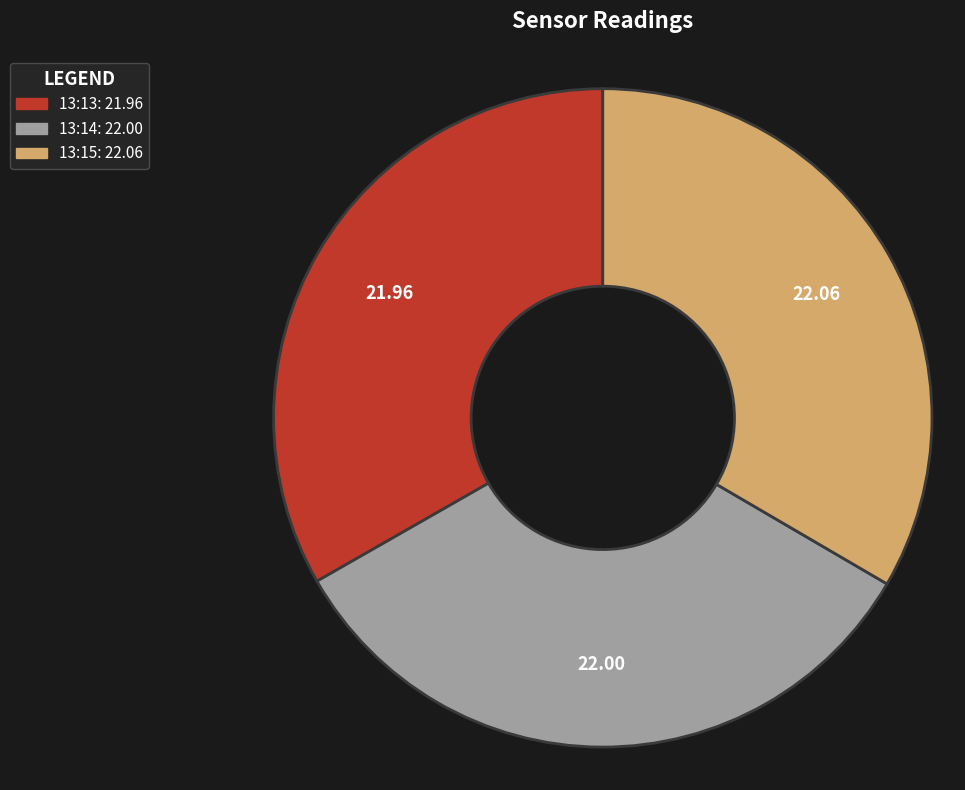

Is there any slice that represents more than half of the pie?

No